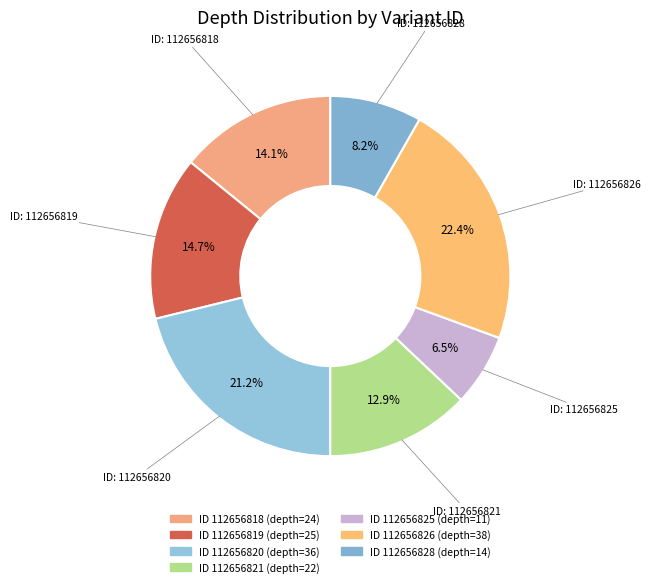

Is there any slice that represents more than half of the pie?

No